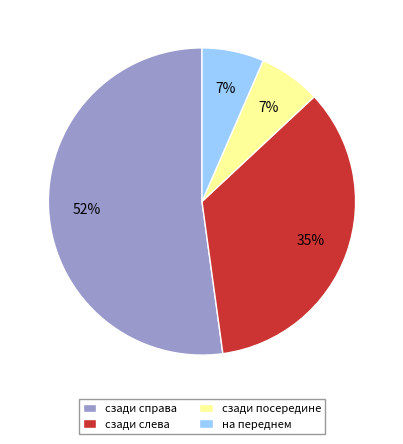

Combined, do сзади слева and на переднем account for over 50%?

No